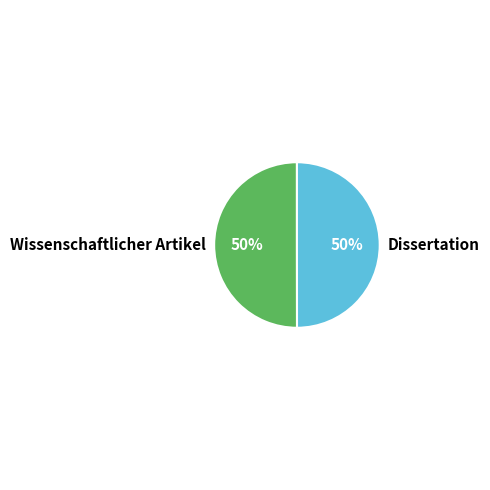

The Dissertation slice represents 65% of the pie. True or false?

False